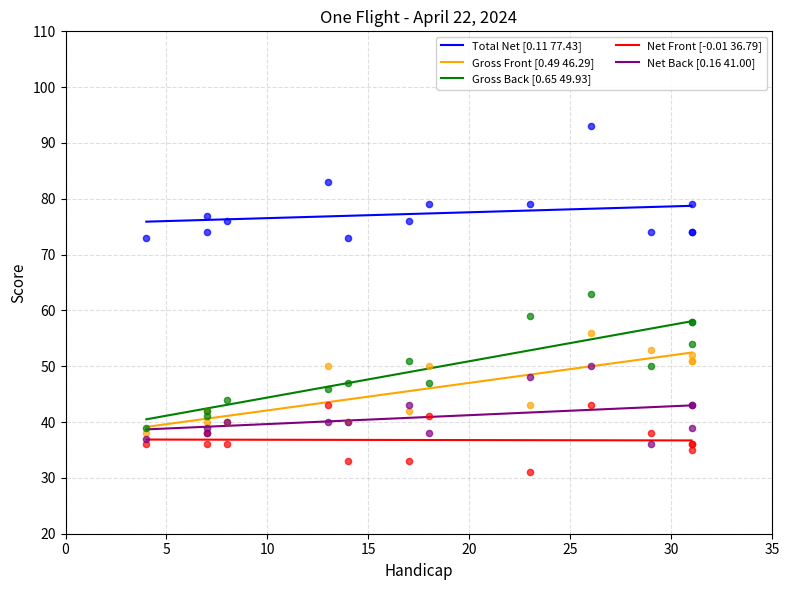

Which series reaches the minimum Y coordinate?

Net Front